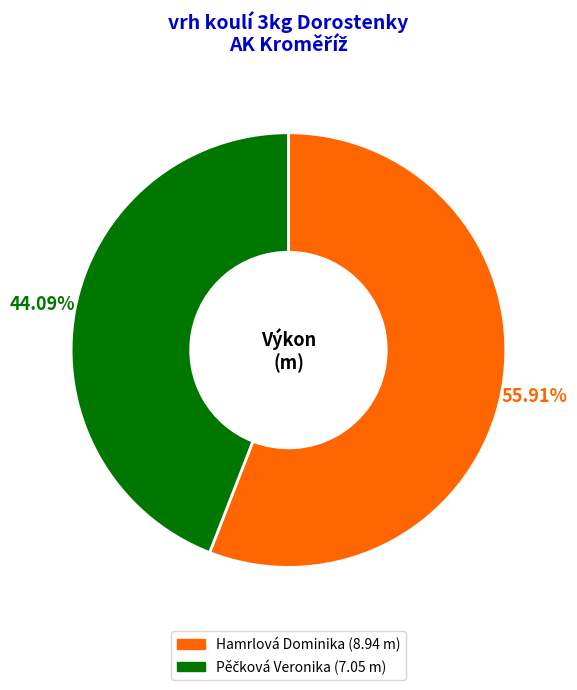

What is the majority slice?

Hamrlová Dominika